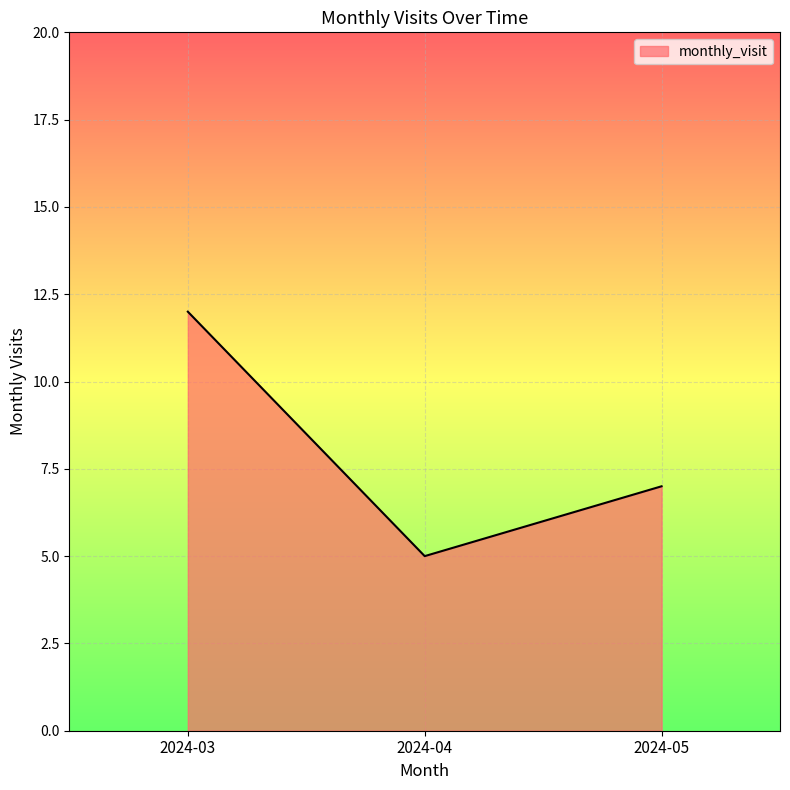

At which label does the data first exceed 7?

2024-03